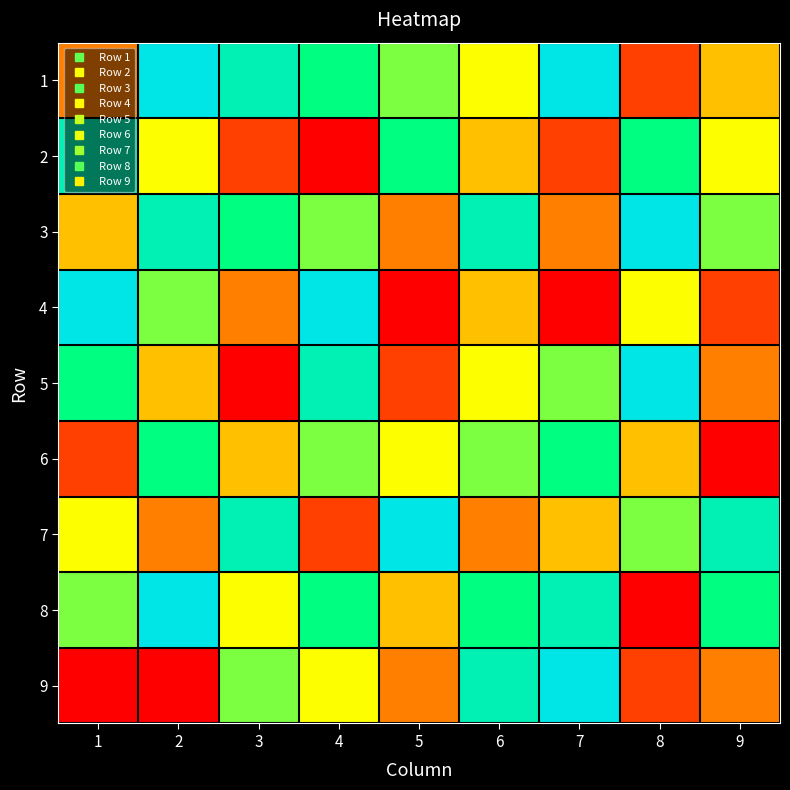

Between 2 and 9, which is larger?

2